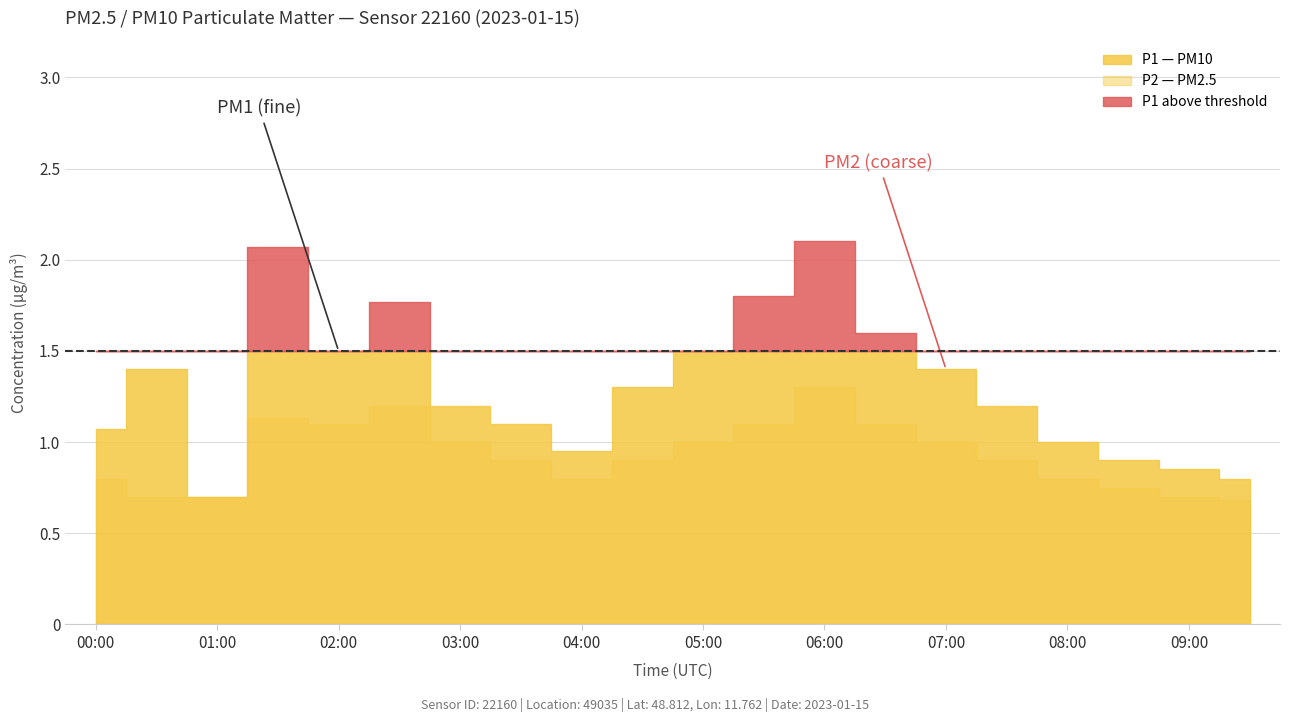

At how many categories does at least one series exceed 2?

2